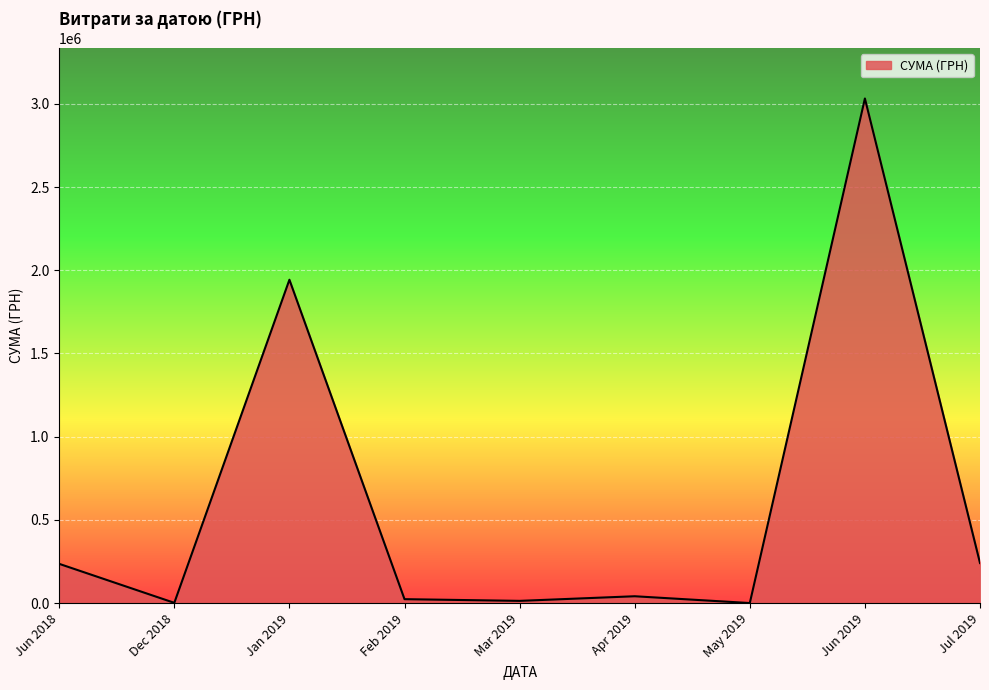

Approximately how many times larger is the value at Jun 2019 compared to Jan 2019?

1.6